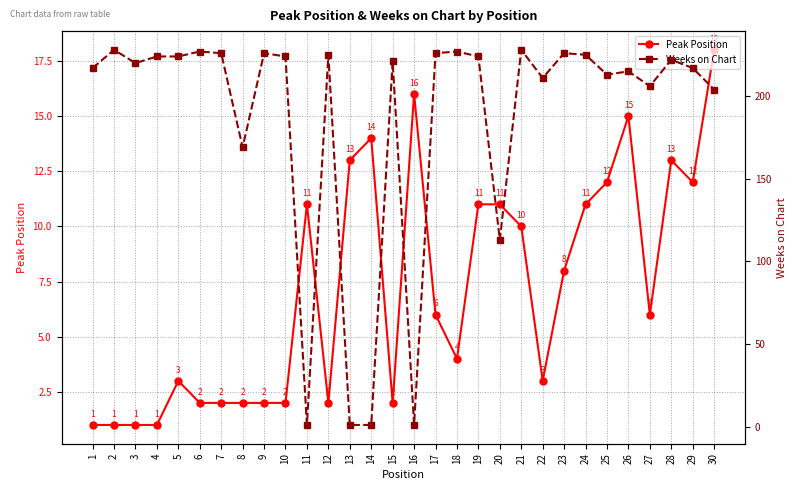

What is the value of the Peak Position point at the 11th from the left?

11